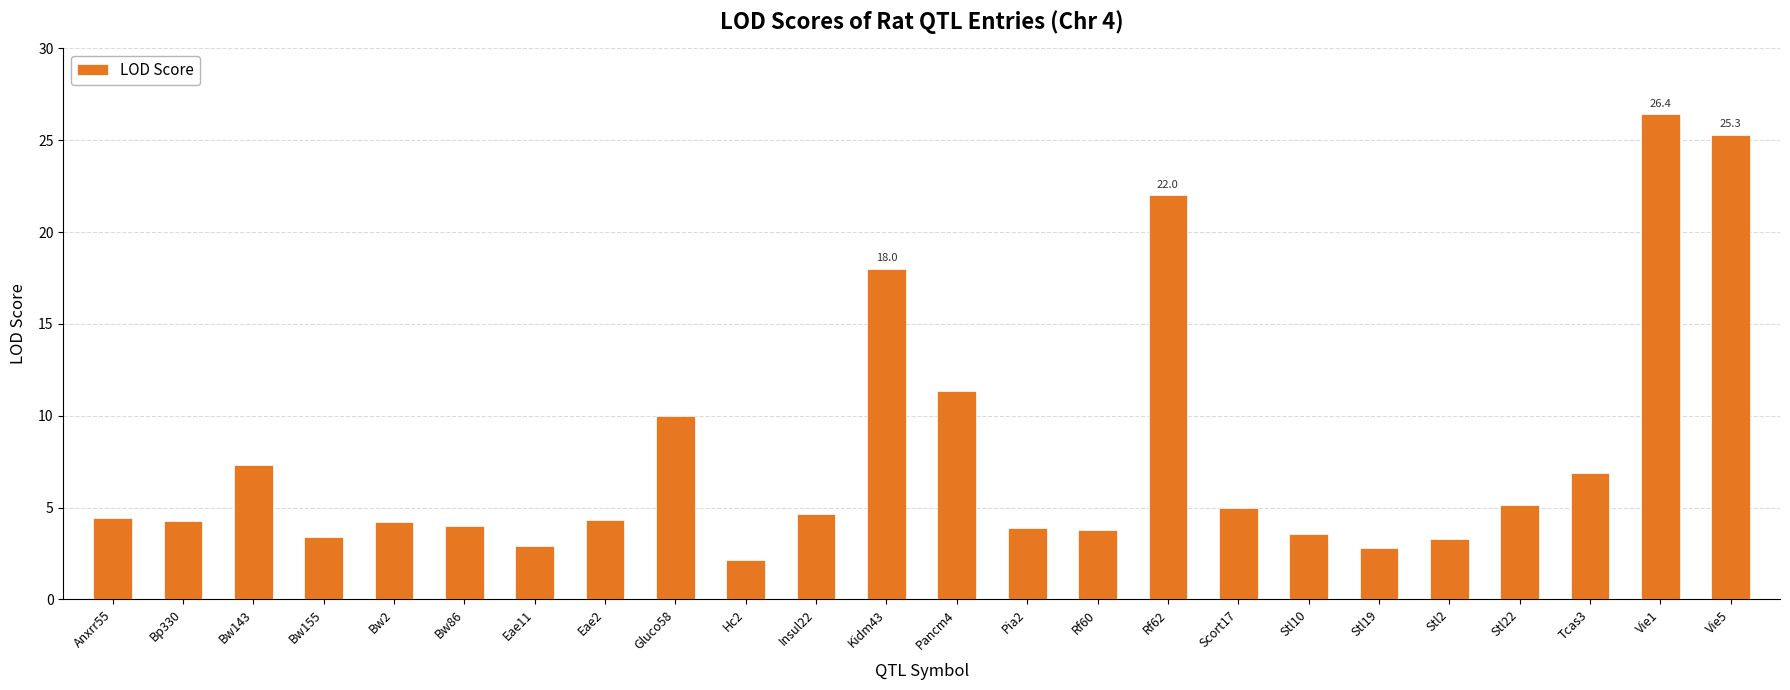

Does the chart contain any negative values?

No